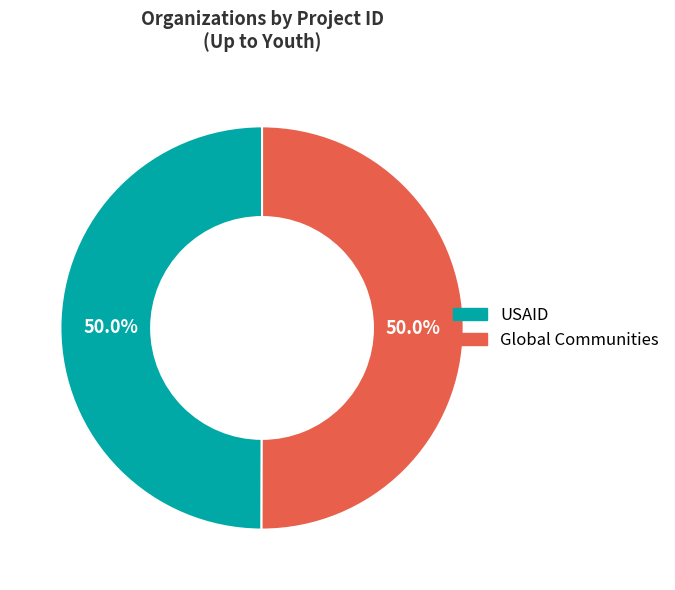

The USAID slice represents 57% of the pie. True or false?

False